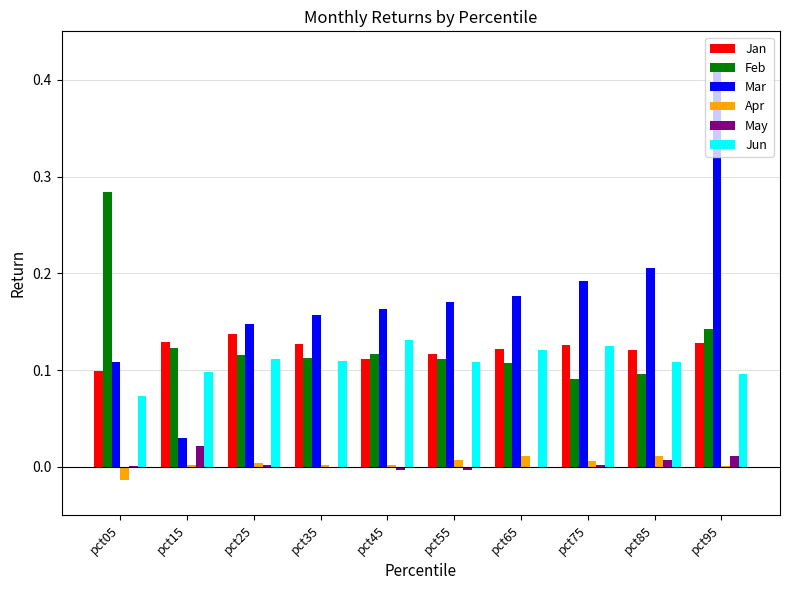

At which category is the sum across all series the highest?

pct95